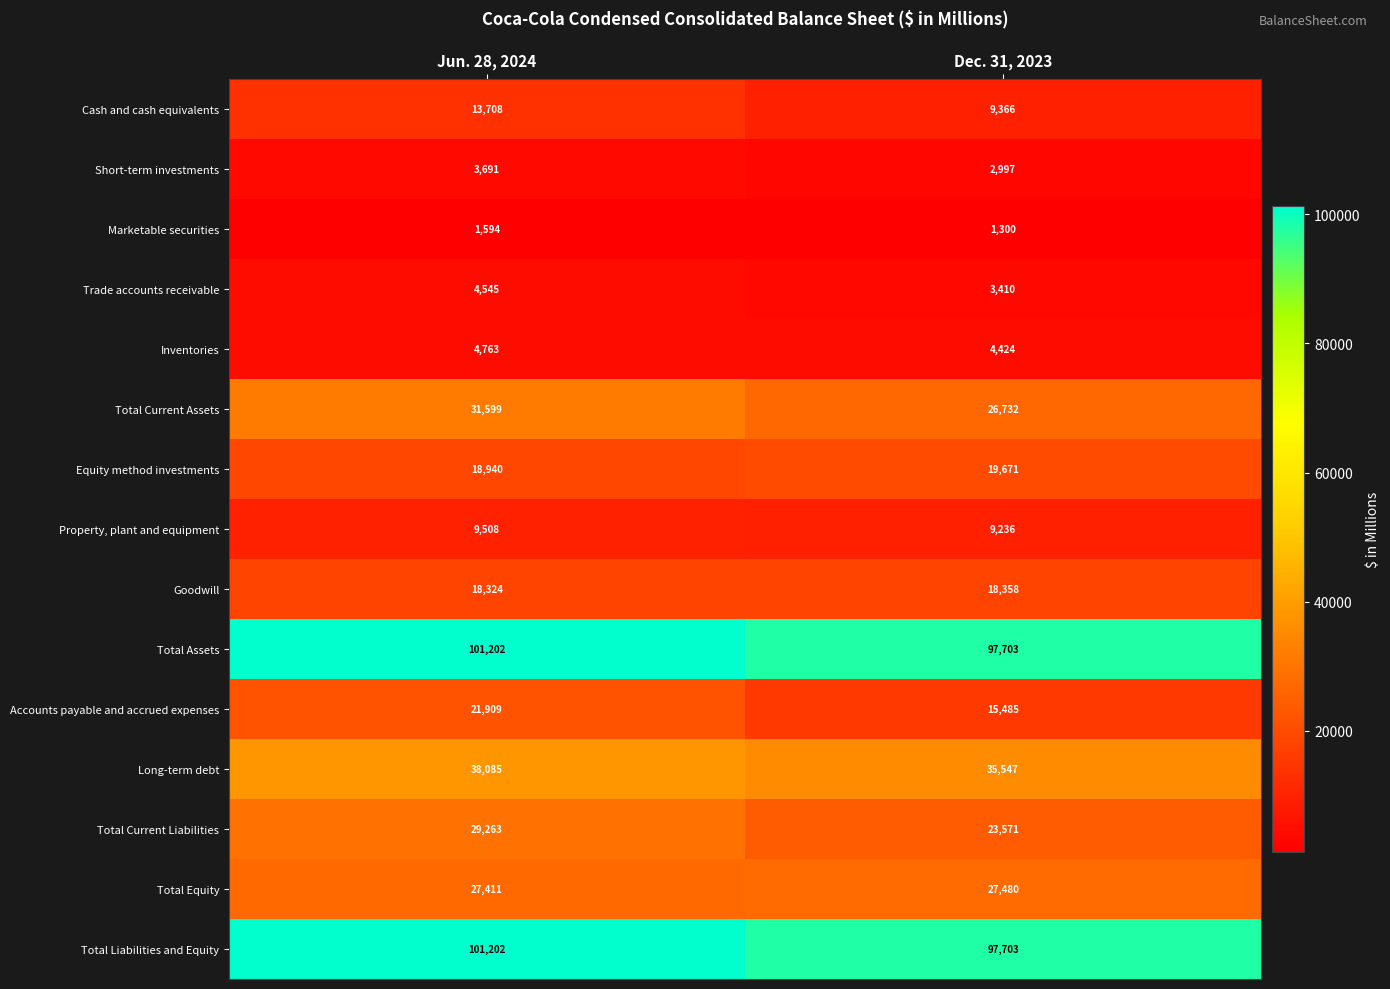

At which category is the sum across all series the highest?

Jun. 28, 2024